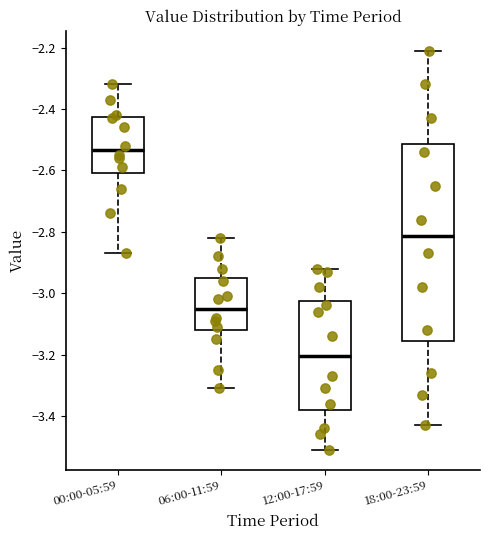

Which box has the lowest median line?

12:00-17:59